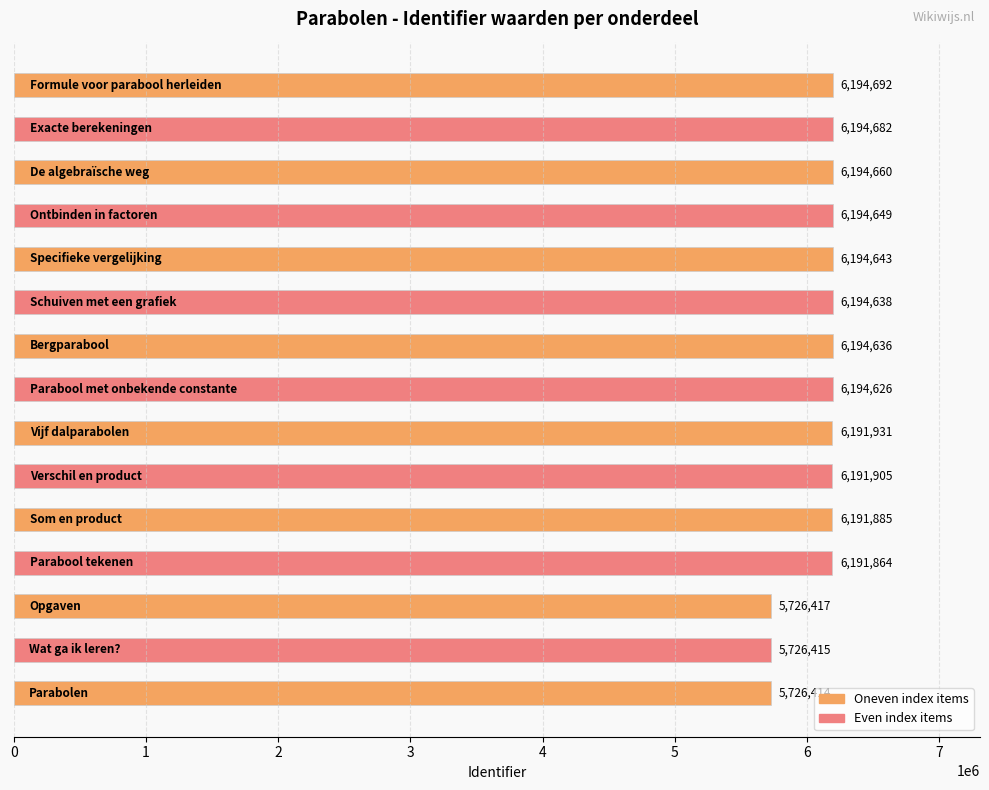

What is the maximum value shown in the chart?

6194692